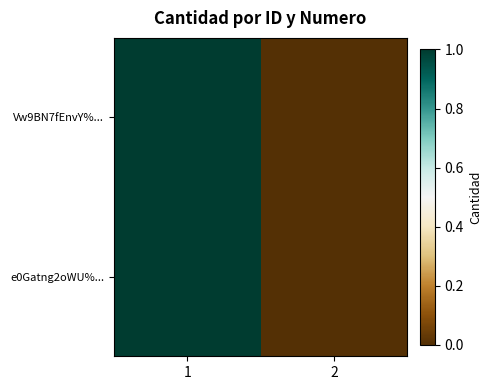

Which series has the largest total across all categories?

Vw9BN7fEnvY%...